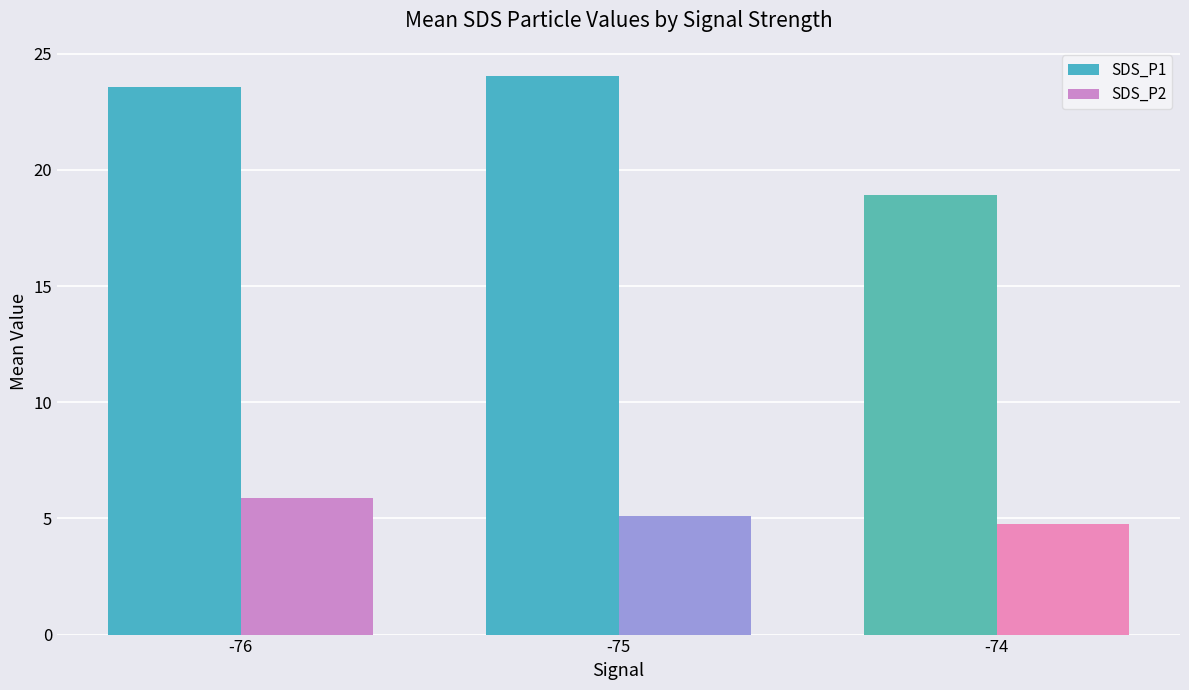

Reading left to right, transcribe all the data shown in this chart.

SDS_P1: -76=23.6	-75=24.1	-74=18.9
SDS_P2: -76=5.9	-75=5.1	-74=4.8